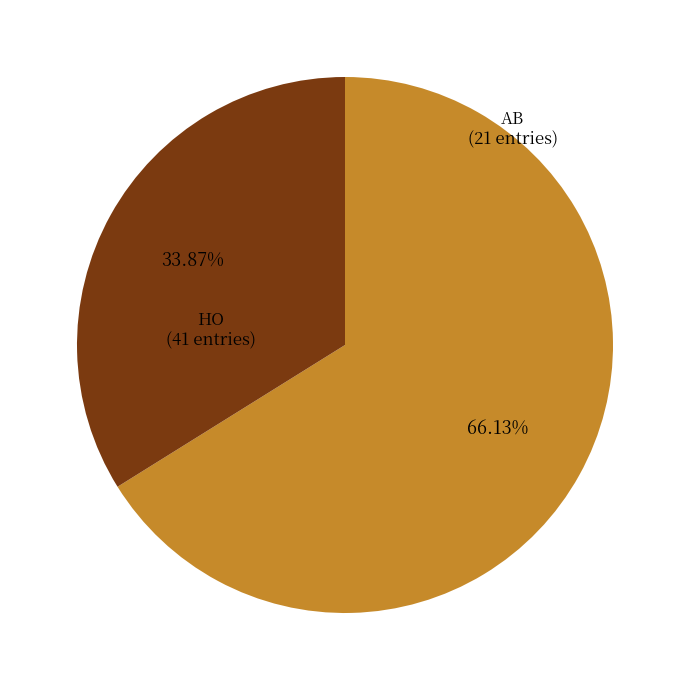

Is there any slice that represents more than half of the pie?

Yes